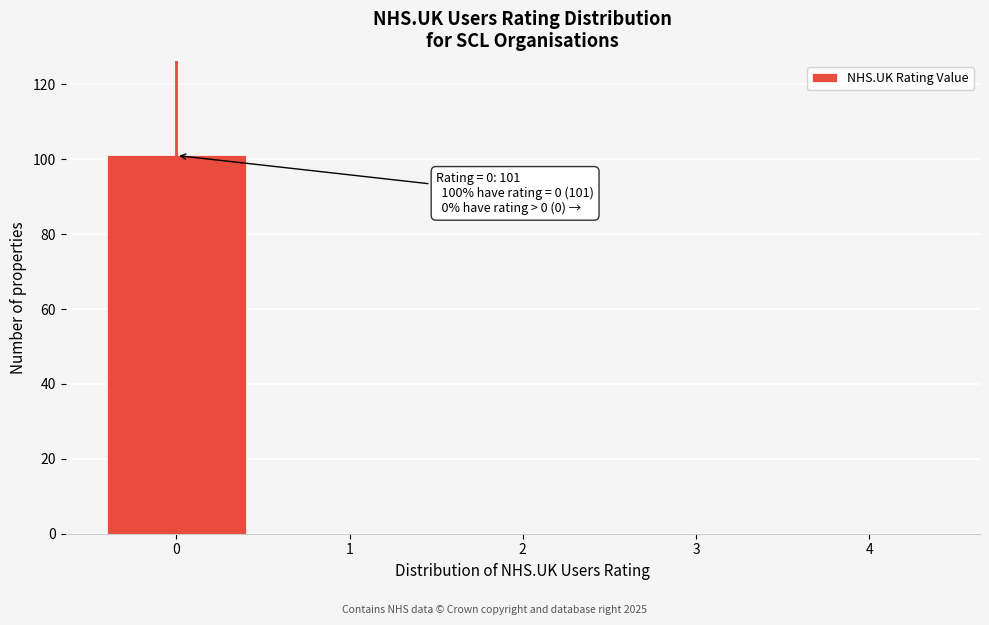

Reading left to right, extract all data points from this chart.

0=101	1=0	2=0	3=0	4=0